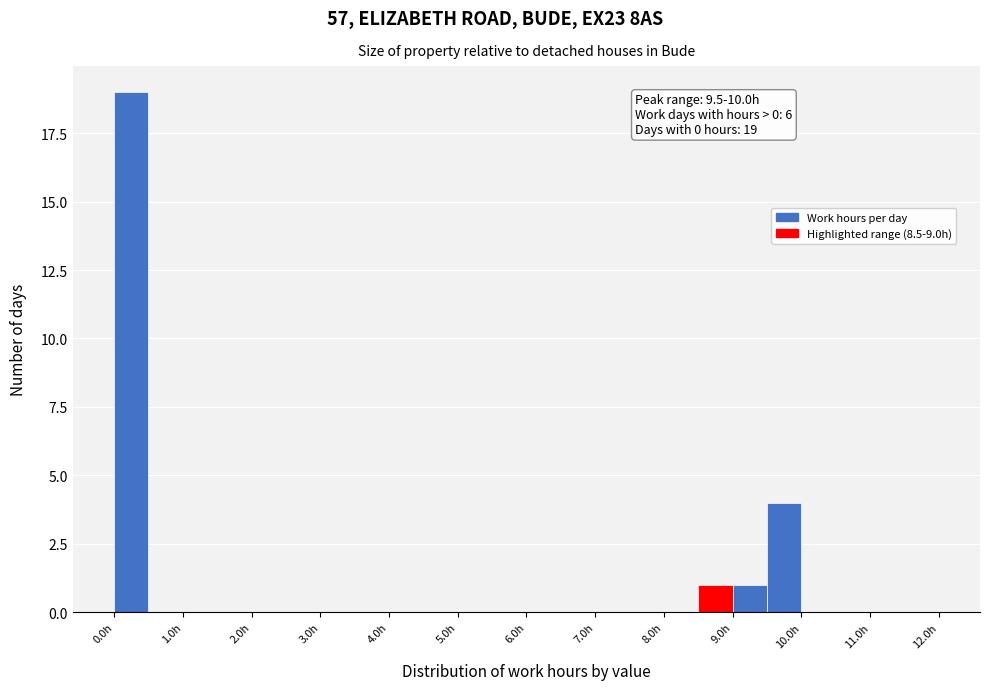

Which range on the x-axis has the tallest bar?

0.0 to 0.5